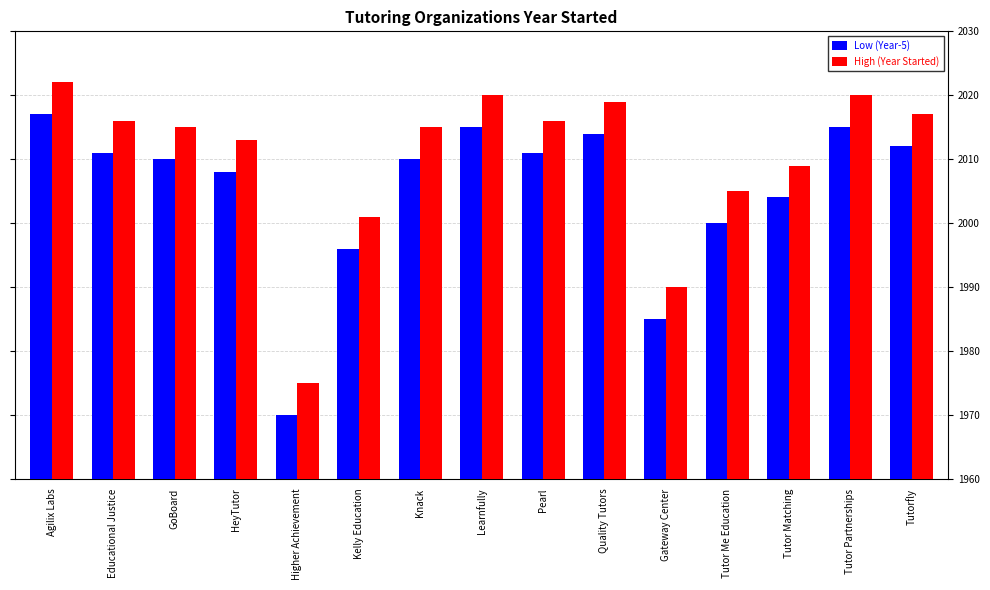

Rank the series by their maximum value, from highest to lowest.

High (Year Started), Low (Year-5)